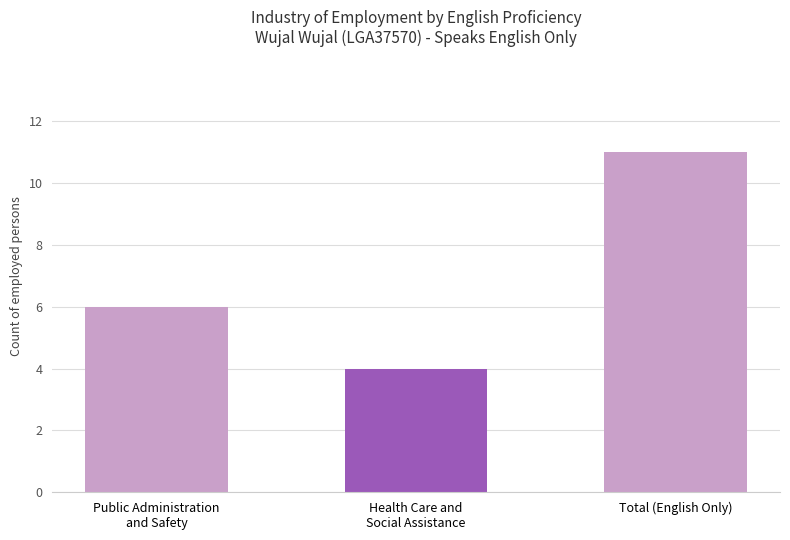

Rank the categories by value from lowest to highest.

Health Care and
Social Assistance, Public Administration
and Safety, Total (English Only)